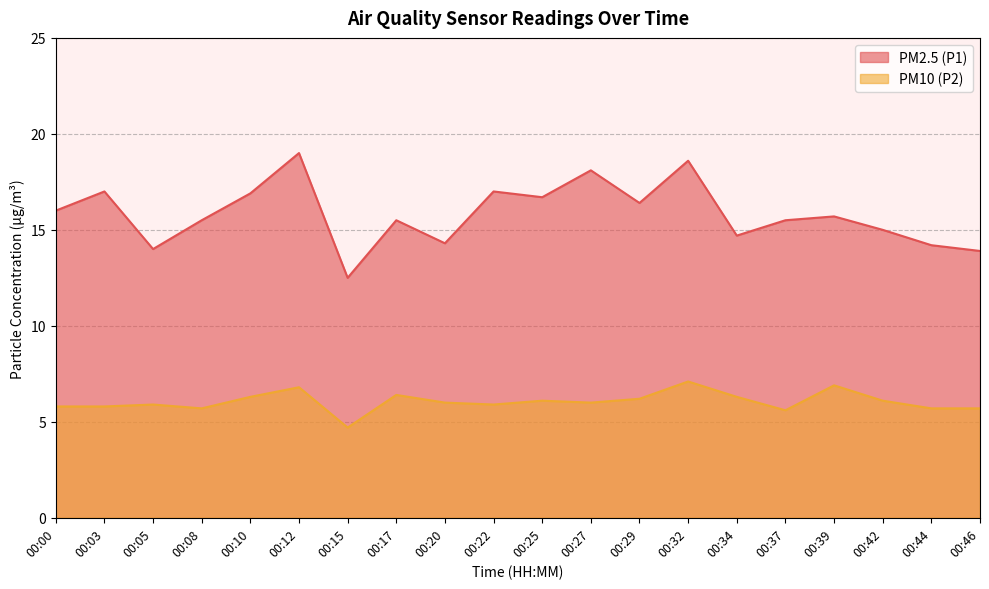

Reading left to right, transcribe all the data shown in this chart.

PM2.5 (P1): 16.0	17.0	14.0	15.5	16.9	19.0	12.5	15.5	14.3	17.0	16.7	18.1	16.4	18.6	14.7	15.5	15.7	15.0	14.2	13.9
PM10 (P2): 5.8	5.8	5.9	5.7	6.3	6.8	4.7	6.4	6.0	5.9	6.1	6.0	6.2	7.1	6.3	5.6	6.9	6.1	5.7	5.7